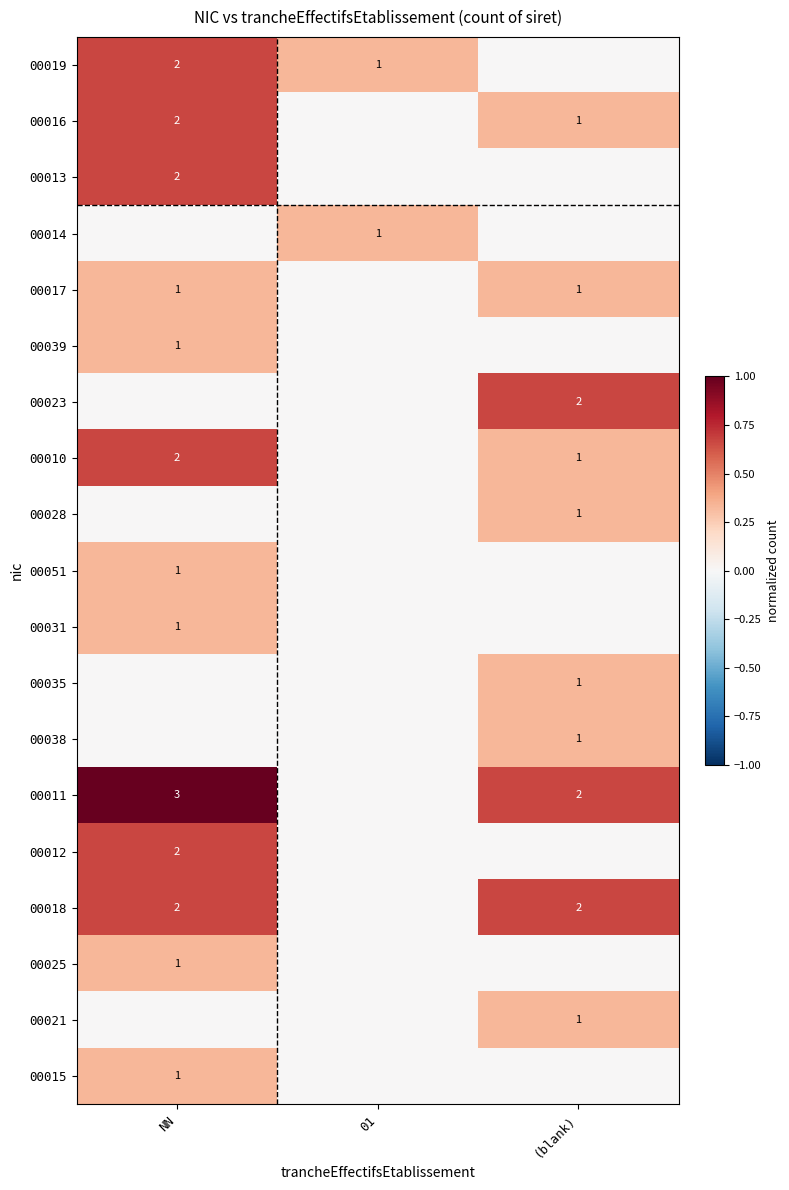

True or false: 00039 has a value of 1 at NN.

True